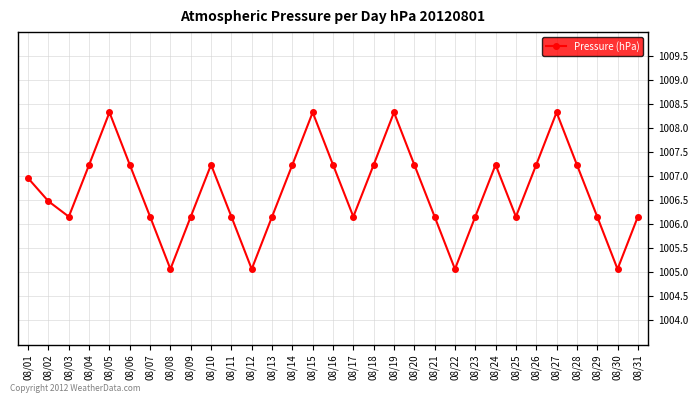

What is the smallest value displayed?

1005.1